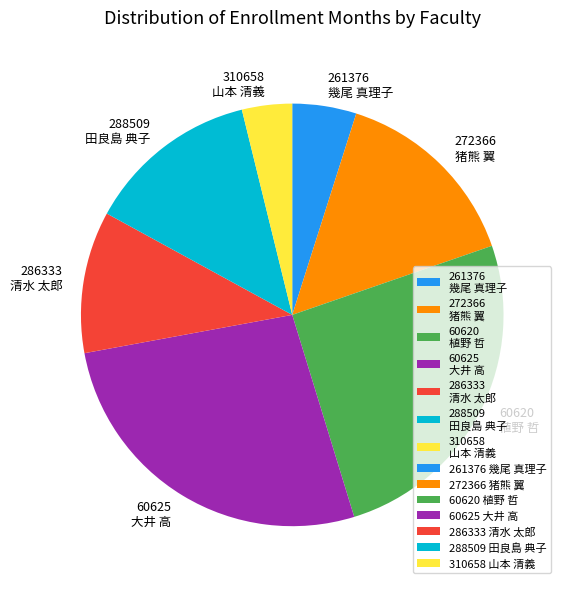

Which slice is the smallest?

310658 山本 清義